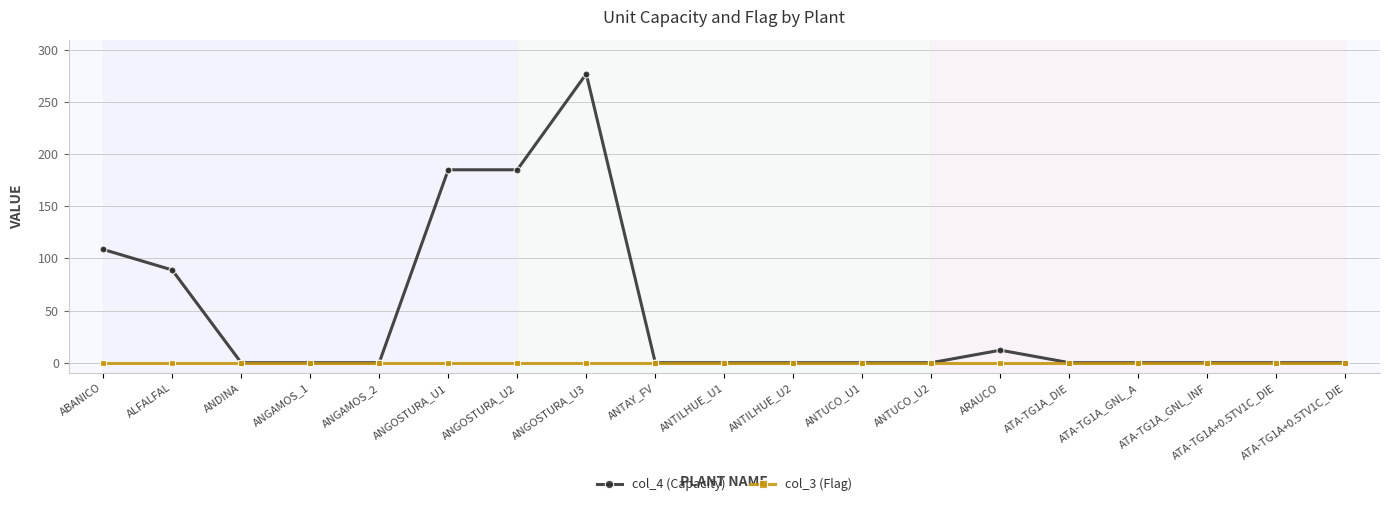

At how many categories does at least one series exceed 108?

4